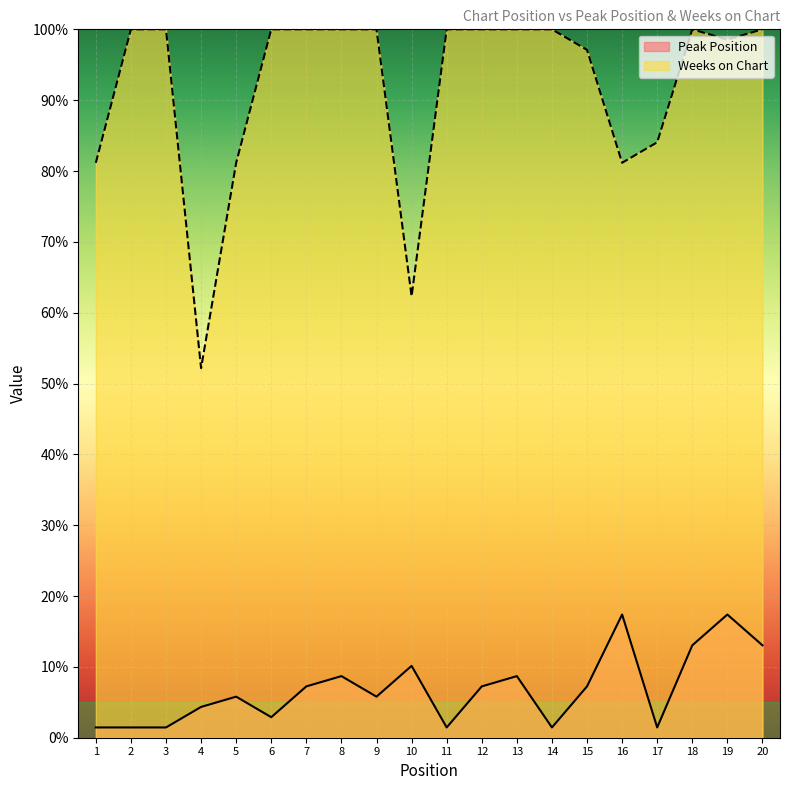

True or false: Weeks on Chart and Peak Position cross at least once.

False